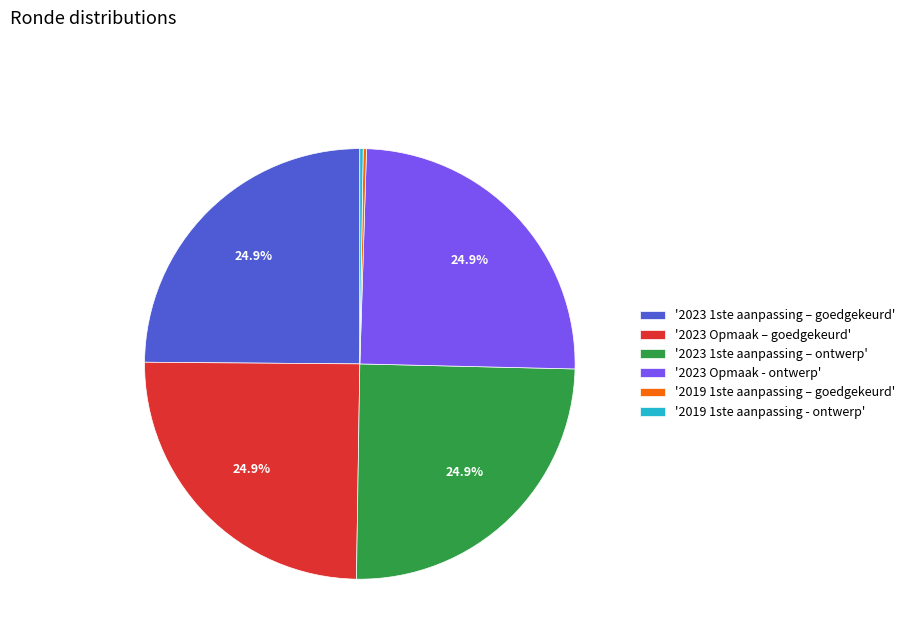

Does '2023 1ste aanpassing – goedgekeurd' account for over 50% of the chart?

No